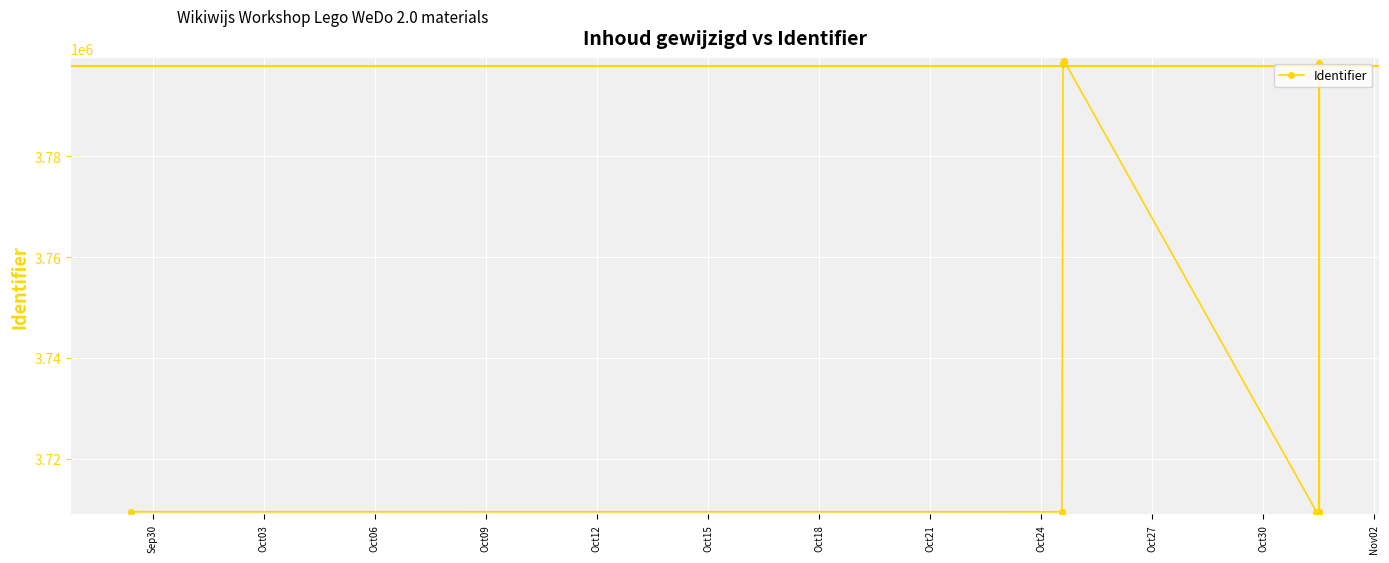

How many points are lower than both their immediate neighbors (excluding endpoints)?

5